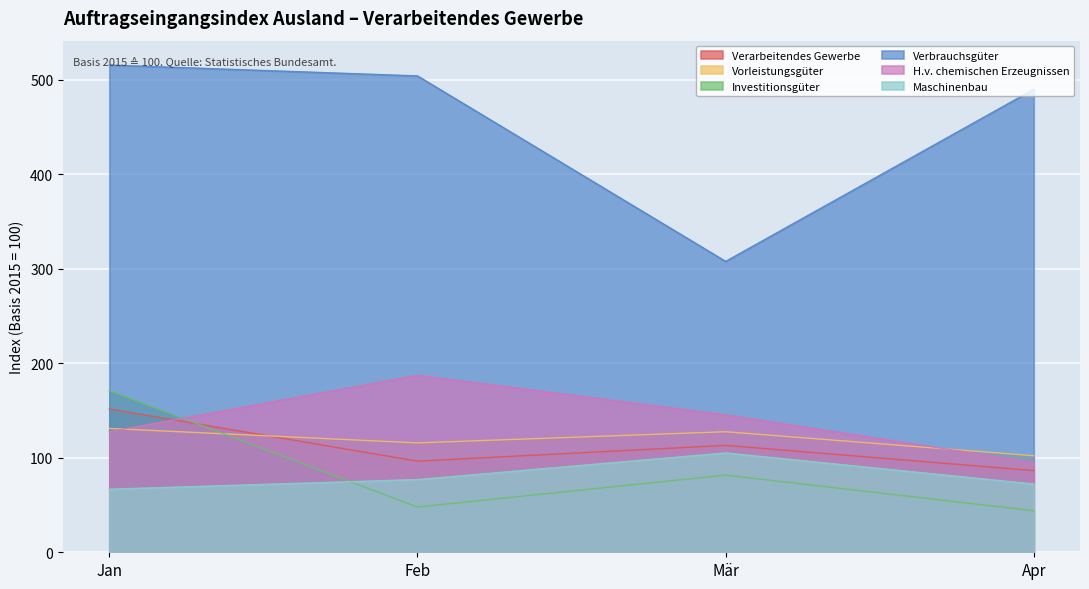

Is the value of Vorleistungsgüter at Jan greater than the value of Verbrauchsgüter at Jan?

No